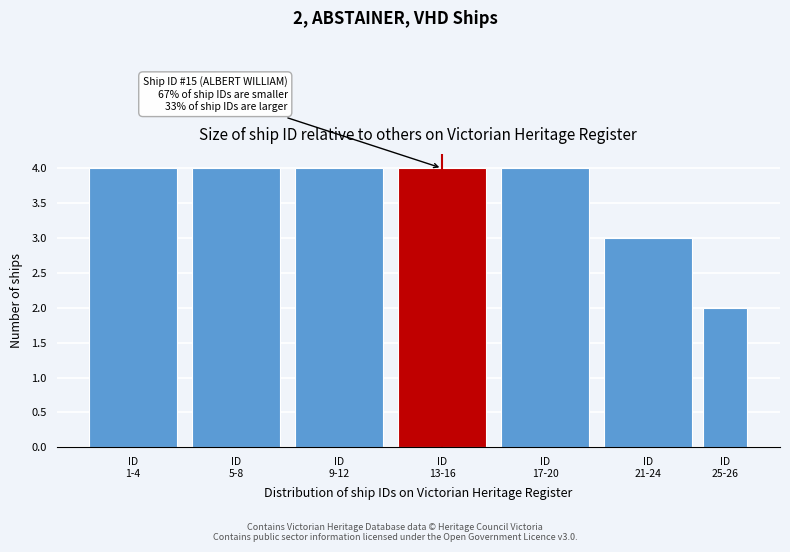

Reading left to right, transcribe all the data shown in this chart.

4	4	4	4	4	3	2